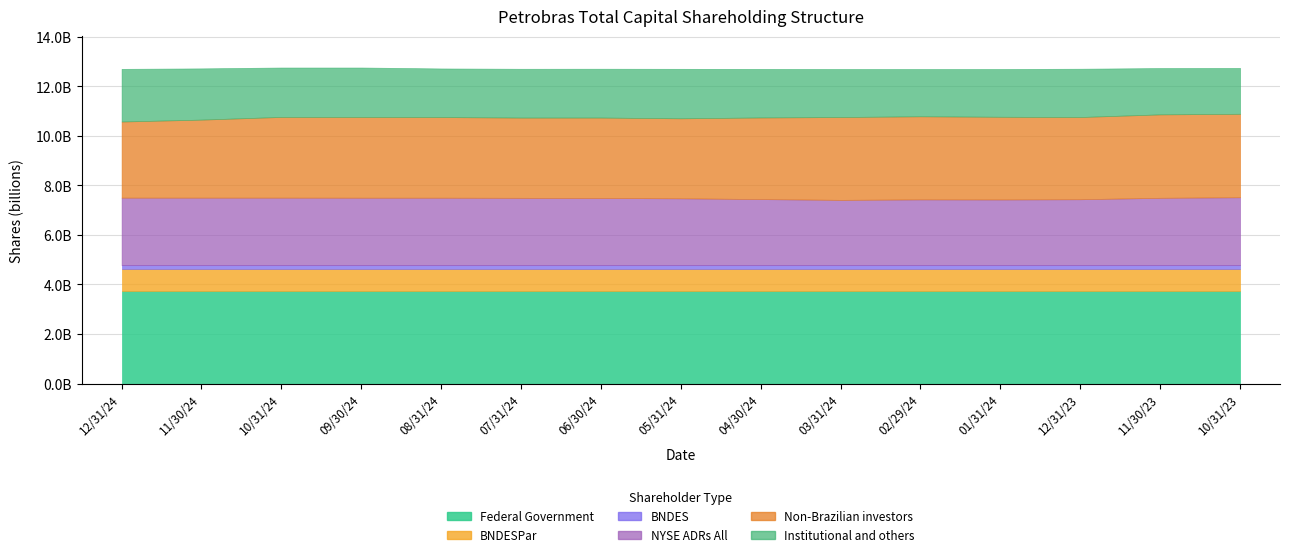

What is the difference between the NYSE ADRs All values at 03/31/24 and 12/31/24?

89792918